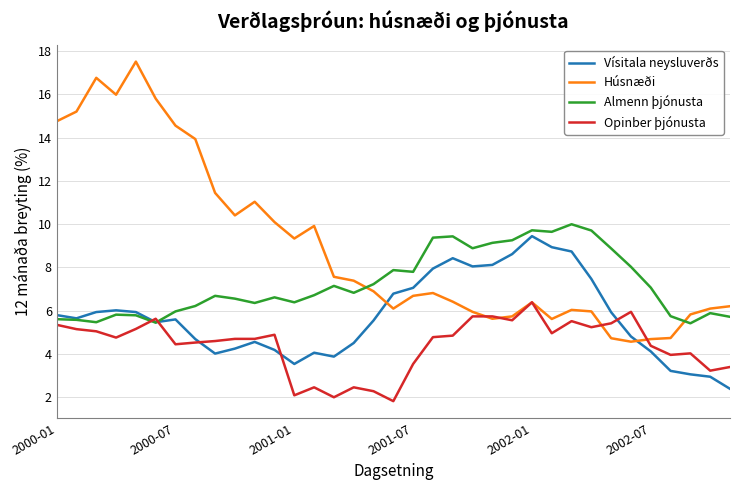

What is the highest value of the Almenn þjónusta series?

10.0